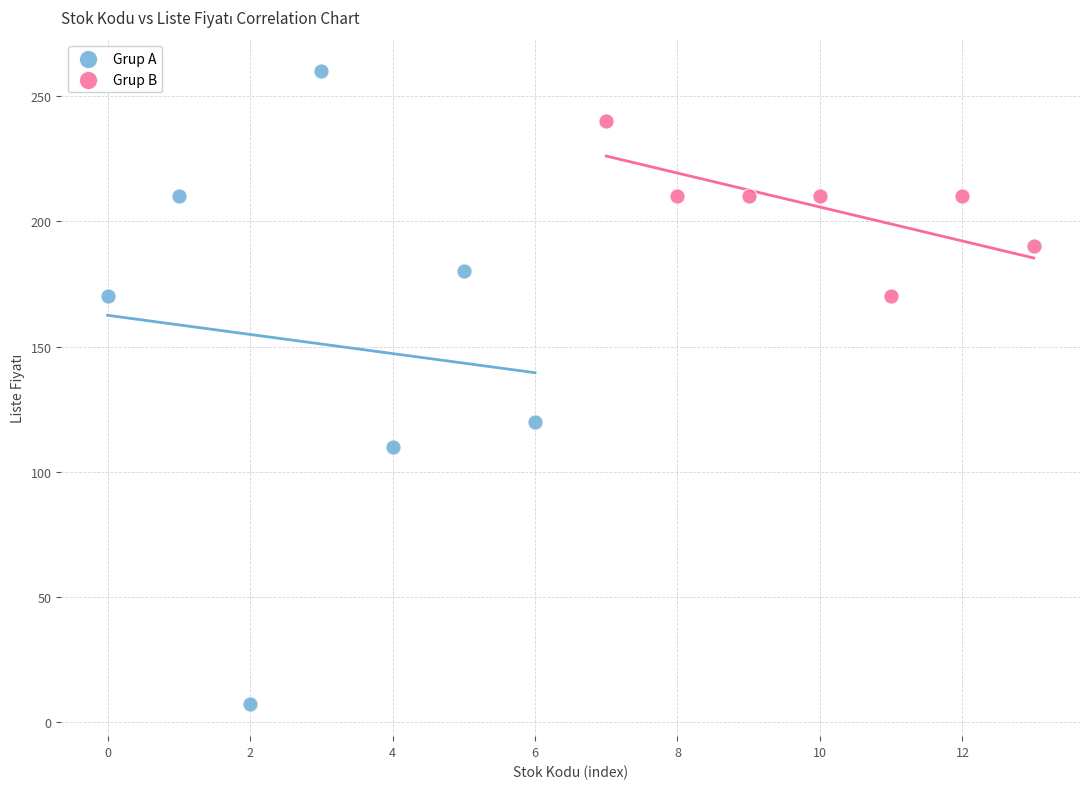

Which series contains the lowest Y value?

Grup A